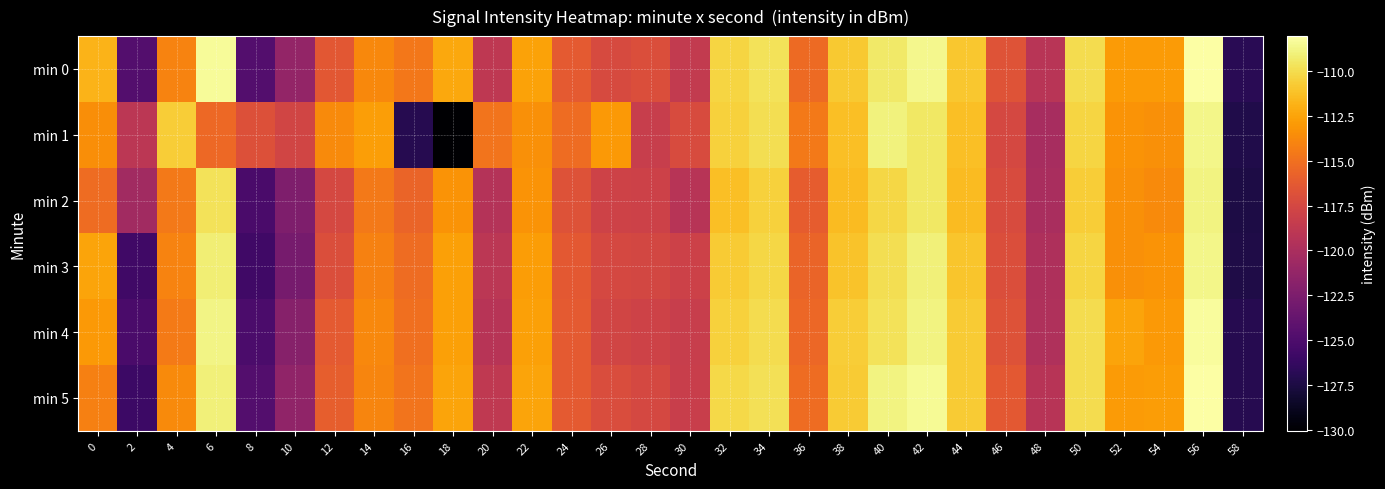

Reading left to right, transcribe all the data shown in this chart.

min 0: 0=-111.8	2=-124.7	4=-114.0	6=-108.4	8=-124.7	10=-121.2	12=-116.4	14=-113.8	16=-114.6	18=-112.3	20=-118.9	22=-112.6	24=-116.2	26=-117.3	28=-117.0	30=-118.5	32=-110.3	34=-109.7	36=-115.3	38=-110.8	40=-109.3	42=-108.6	44=-110.9	46=-116.7	48=-119.2	50=-110.0	52=-112.9	54=-112.9	56=-108.0	58=-126.9
min 1: 0=-113.5	2=-119.0	4=-110.6	6=-115.4	8=-116.8	10=-117.7	12=-113.6	14=-112.7	16=-127.0	18=-130.1	20=-114.8	22=-113.5	24=-115.2	26=-113.0	28=-118.3	30=-117.2	32=-110.5	34=-109.9	36=-114.6	38=-111.2	40=-109.0	42=-109.5	44=-111.2	46=-117.5	48=-120.1	50=-110.3	52=-113.2	54=-113.5	56=-108.7	58=-127.2
min 2: 0=-115.2	2=-120.5	4=-114.6	6=-109.7	8=-125.2	10=-122.3	12=-117.5	14=-114.6	16=-115.7	18=-113.2	20=-119.5	22=-113.2	24=-116.8	26=-117.9	28=-118.0	30=-119.2	32=-111.2	34=-110.5	36=-116.1	38=-111.5	40=-110.2	42=-109.5	44=-111.5	46=-117.2	48=-120.0	50=-110.7	52=-113.5	54=-113.7	56=-108.9	58=-127.5
min 3: 0=-112.5	2=-125.7	4=-114.0	6=-109.1	8=-125.7	10=-122.8	12=-117.0	14=-114.1	16=-115.2	18=-112.7	20=-119.0	22=-112.8	24=-116.3	26=-117.5	28=-117.6	30=-118.0	32=-110.8	34=-110.2	36=-115.7	38=-111.1	40=-109.9	42=-109.0	44=-111.0	46=-117.0	48=-119.8	50=-110.3	52=-113.5	54=-113.2	56=-108.7	58=-127.3
min 4: 0=-113.0	2=-125.2	4=-114.5	6=-108.8	8=-125.1	10=-121.9	12=-116.2	14=-113.8	16=-115.0	18=-112.7	20=-119.2	22=-112.7	24=-116.2	26=-117.7	28=-117.9	30=-118.3	32=-110.5	34=-110.0	36=-115.5	38=-110.7	40=-109.7	42=-108.9	44=-110.8	46=-116.8	48=-119.7	50=-110.0	52=-112.5	54=-113.0	56=-108.2	58=-127.0
min 5: 0=-114.2	2=-125.9	4=-113.7	6=-109.0	8=-124.7	10=-121.5	12=-116.0	14=-113.9	16=-114.8	18=-112.5	20=-118.8	22=-112.5	24=-116.2	26=-117.1	28=-117.5	30=-118.2	32=-110.1	34=-109.8	36=-115.2	38=-110.8	40=-108.9	42=-108.5	44=-110.8	46=-116.3	48=-119.2	50=-110.0	52=-112.9	54=-112.8	56=-108.1	58=-127.0